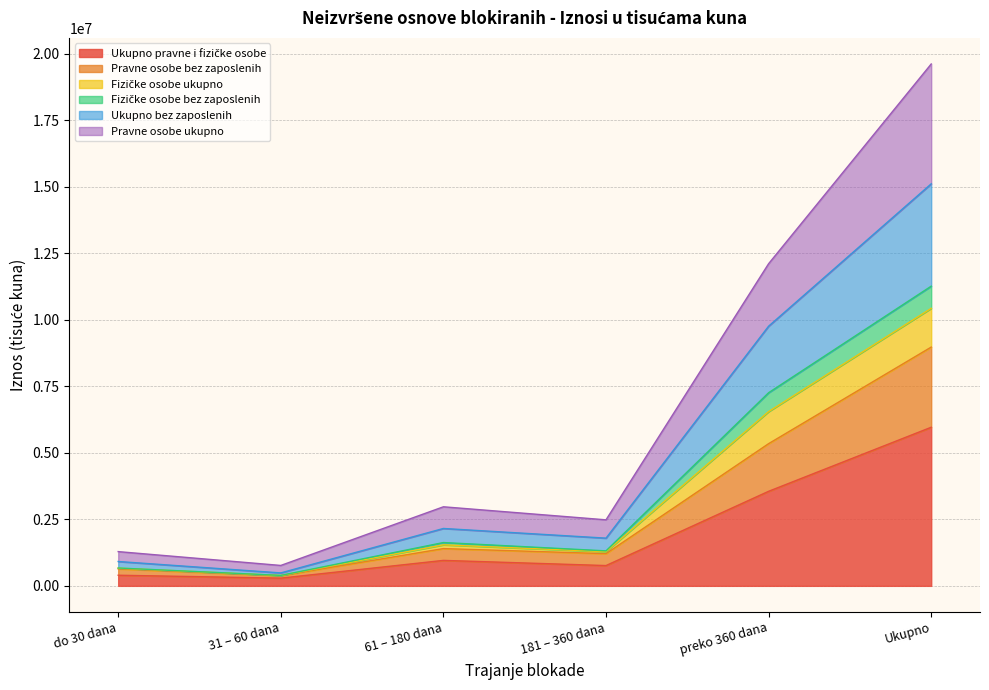

Reading left to right, extract all data points from this chart.

Ukupno pravne i fizičke osobe: do 30 dana=398920.6	31 – 60 dana=289773.5	61 – 180 dana=956576.1	181 – 360 dana=762424.6	preko 360 dana=3553481.9	Ukupno=5961176.7
Pravne osobe bez zaposlenih: do 30 dana=638954.6	31 – 60 dana=380970.5	61 – 180 dana=1400072.7	181 – 360 dana=1209480.9	preko 360 dana=5344589.0	Ukupno=8974067.7
Fizičke osobe ukupno: do 30 dana=914866.3	31 – 60 dana=486529.1	61 – 180 dana=2156570.8	181 – 360 dana=1793258.7	preko 360 dana=9760128.6	Ukupno=15111353.6
Fizičke osobe bez zaposlenih: do 30 dana=670397.4	31 – 60 dana=392904.2	61 – 180 dana=1627447.7	181 – 360 dana=1314905.0	preko 360 dana=7259233.1	Ukupno=11264887.3
Ukupno bez zaposlenih: do 30 dana=665962.5	31 – 60 dana=390476.2	61 – 180 dana=1541821.1	181 – 360 dana=1283607.5	preko 360 dana=6549444.6	Ukupno=10431312.0
Pravne osobe ukupno: do 30 dana=1286779.0	31 – 60 dana=766796.8	61 – 180 dana=2971398.5	181 – 360 dana=2481556.8	preko 360 dana=12108754.9	Ukupno=19615286.0